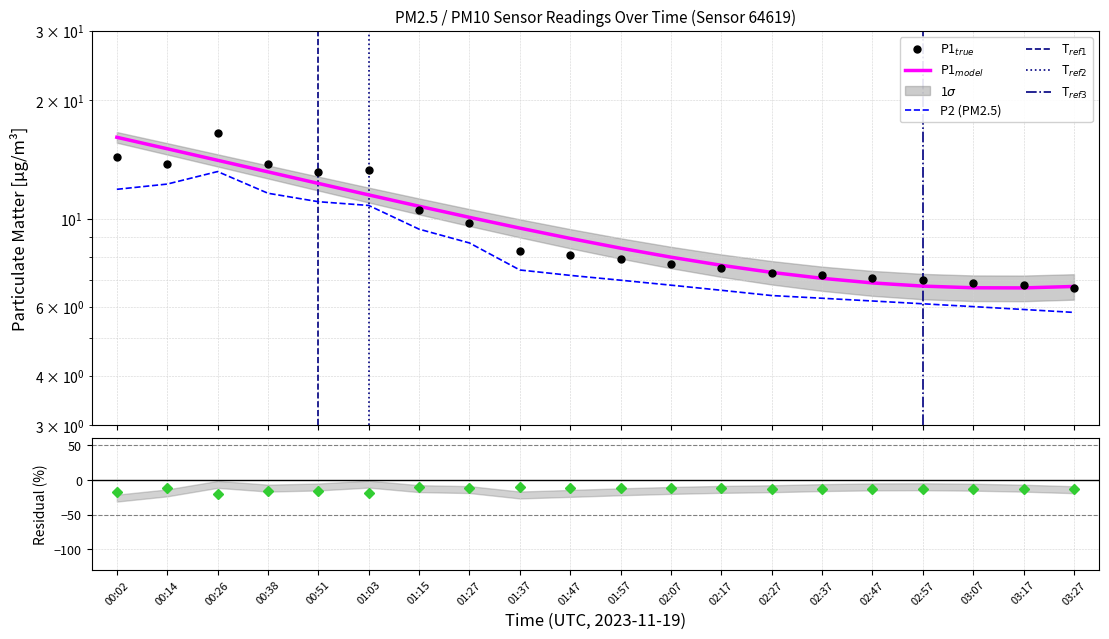

Which series has the widest spread of values?

P1